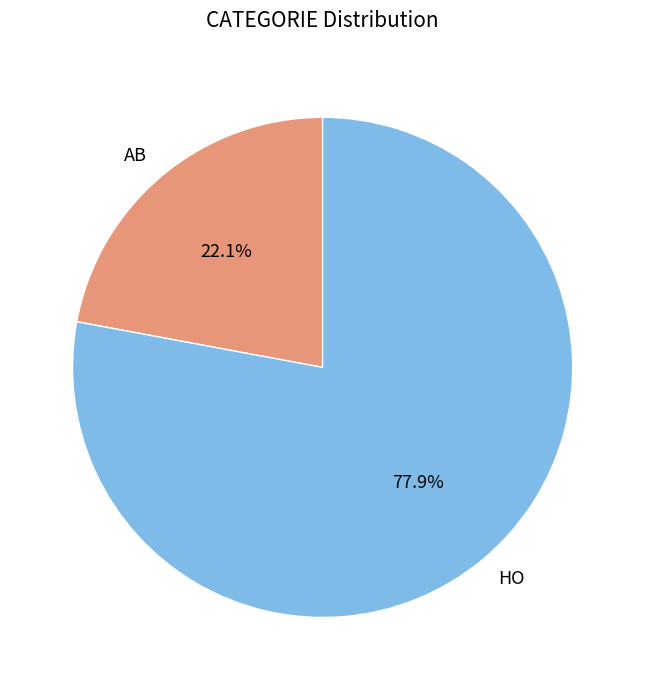

Is it true that HO is 78% of the pie?

True